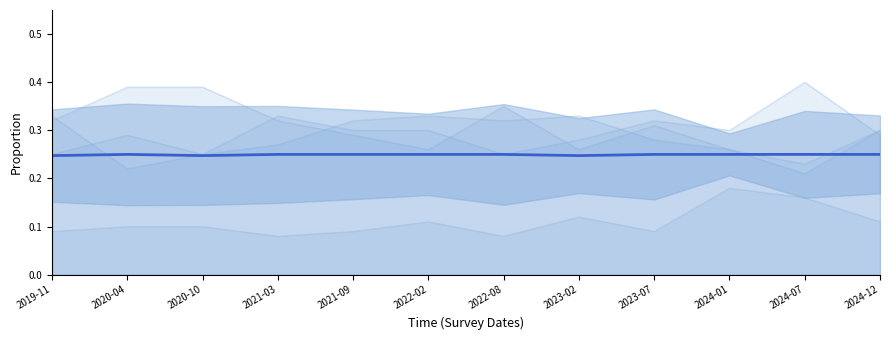

How many lines are shown in the chart?

1